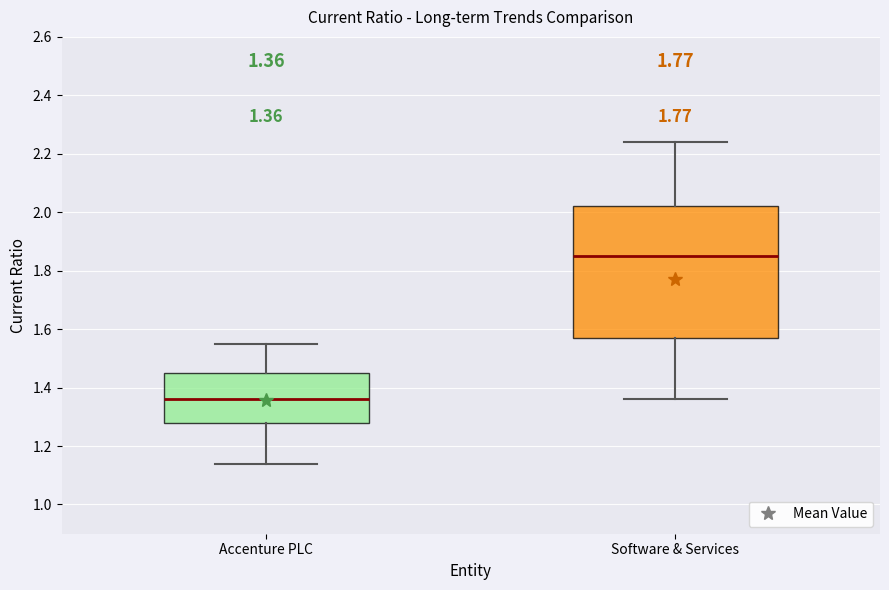

Which box has the lowest median line?

Accenture PLC